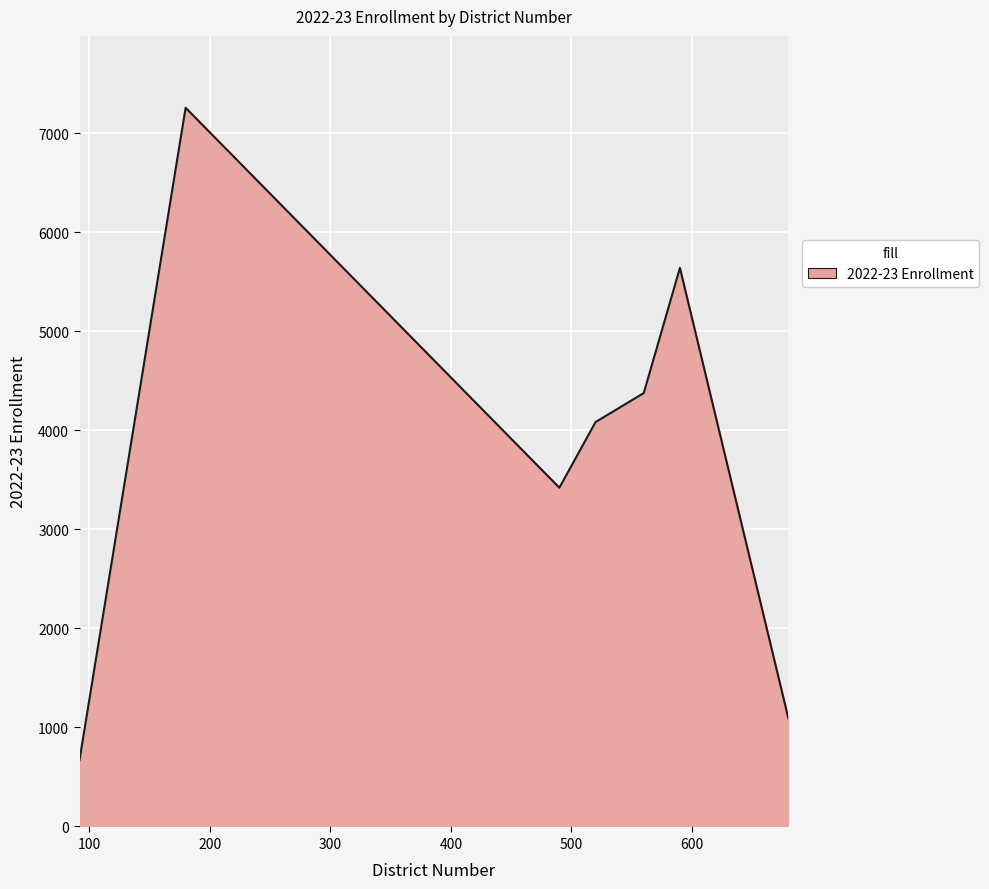

What is the difference between the maximum and minimum values?

6586